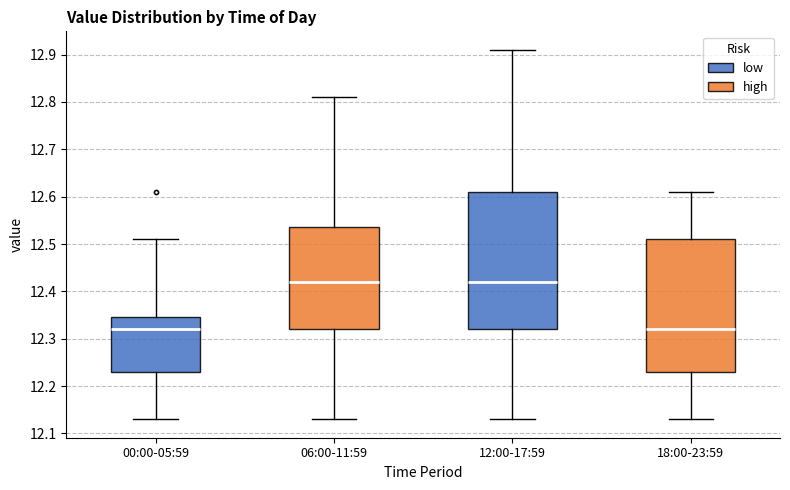

Reading left to right, read every box against the y-axis: the position of its median line, the range the box covers, and the ends of its whiskers. The values are not printed on the chart, so give them approximately, as read against the axis.

00:00-05:59: median 12.32, box 12.23 to 12.35, whiskers 12.13 to 12.51
06:00-11:59: median 12.42, box 12.32 to 12.54, whiskers 12.13 to 12.81
12:00-17:59: median 12.42, box 12.32 to 12.61, whiskers 12.13 to 12.91
18:00-23:59: median 12.32, box 12.23 to 12.51, whiskers 12.13 to 12.61